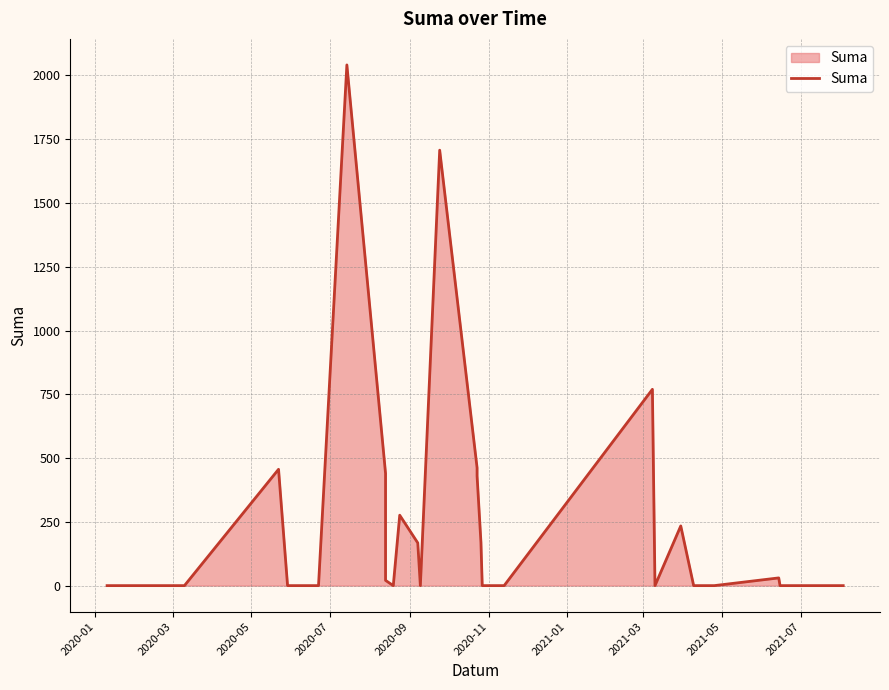

Count the number of values greater than 0.

13